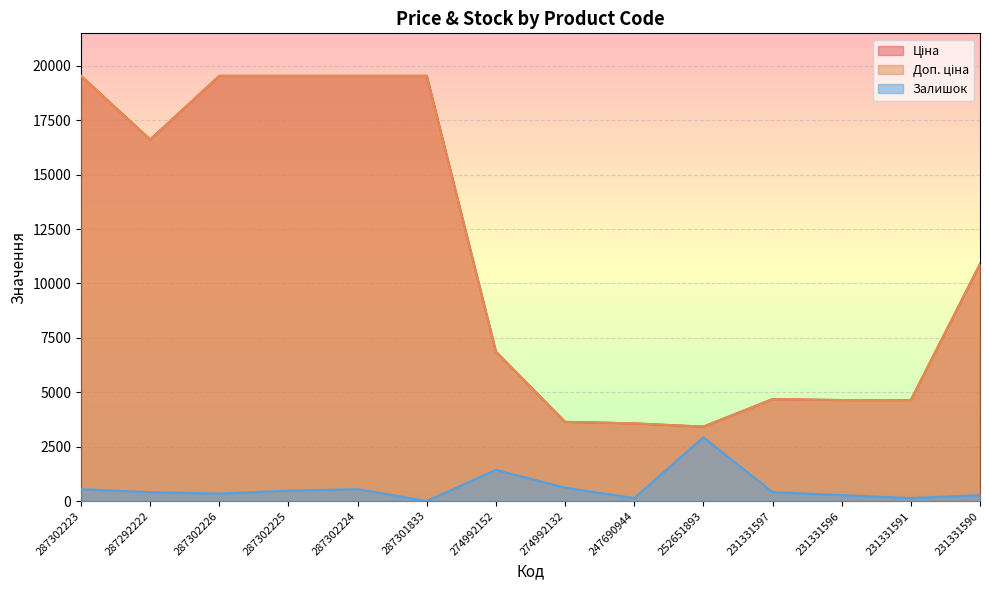

True or false: Залишок has a value of 225.6 at 247690944.

False